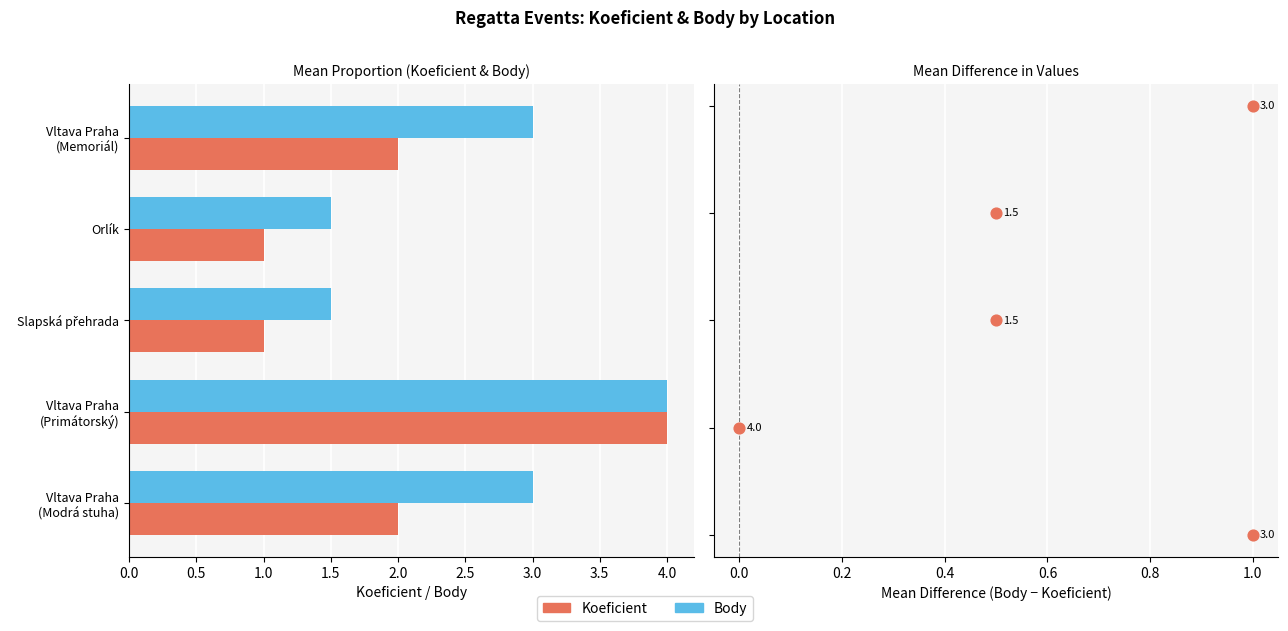

What is the total value across all series at 2.0?

9.0